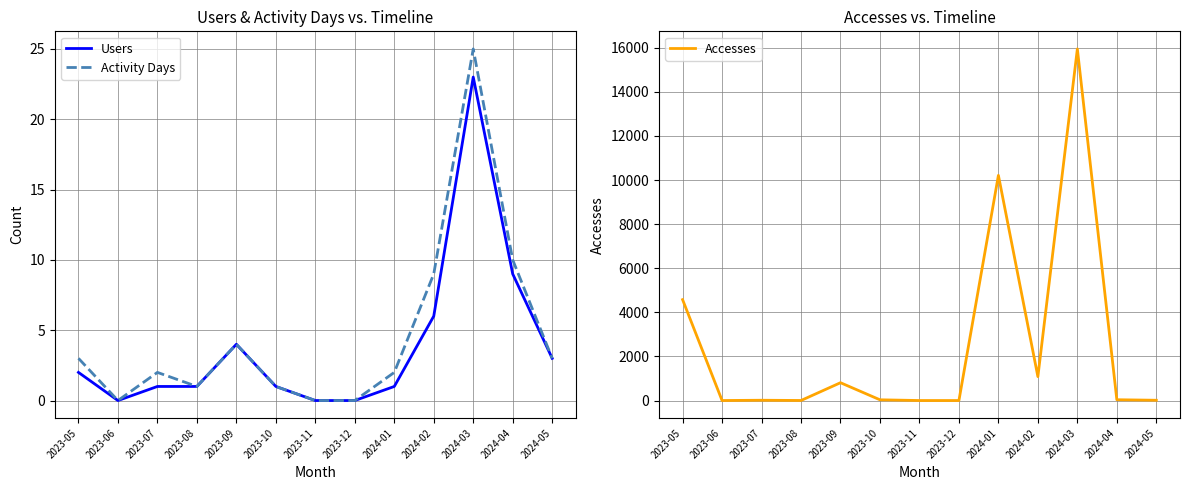

True or false: Accesses and Users intersect in this chart.

False